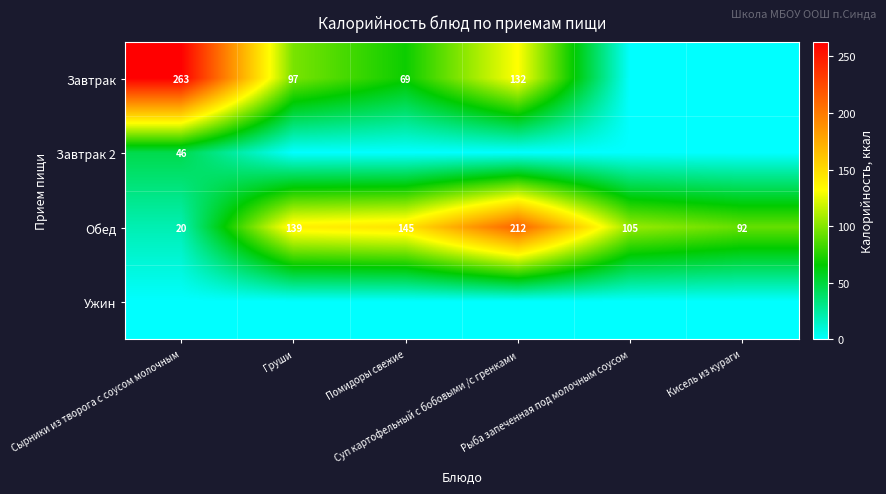

At which label does Завтрак 2 reach its peak?

Сырники из творога с соусом молочным